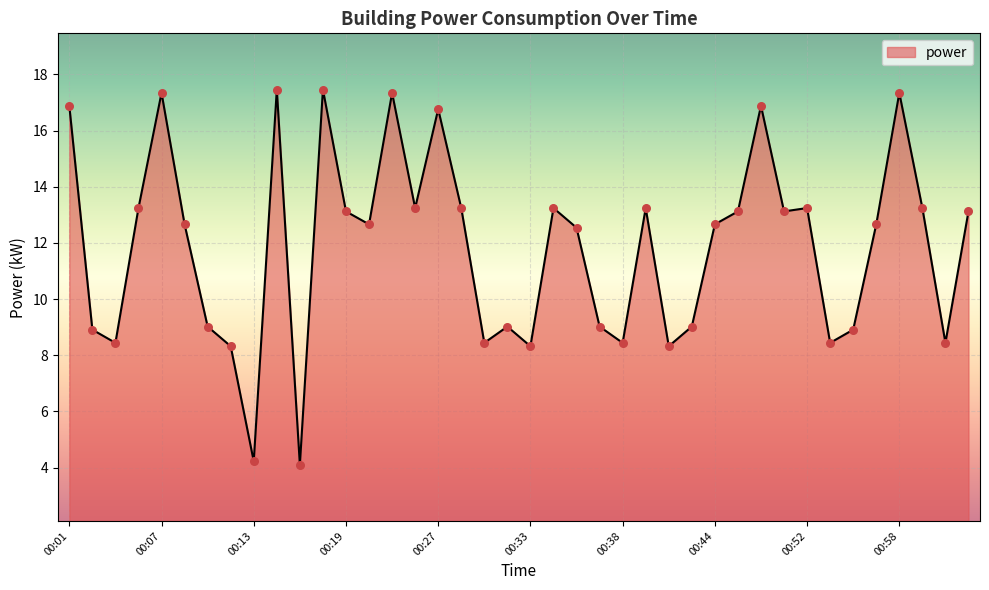

What is the difference between the maximum and minimum values?

13.4